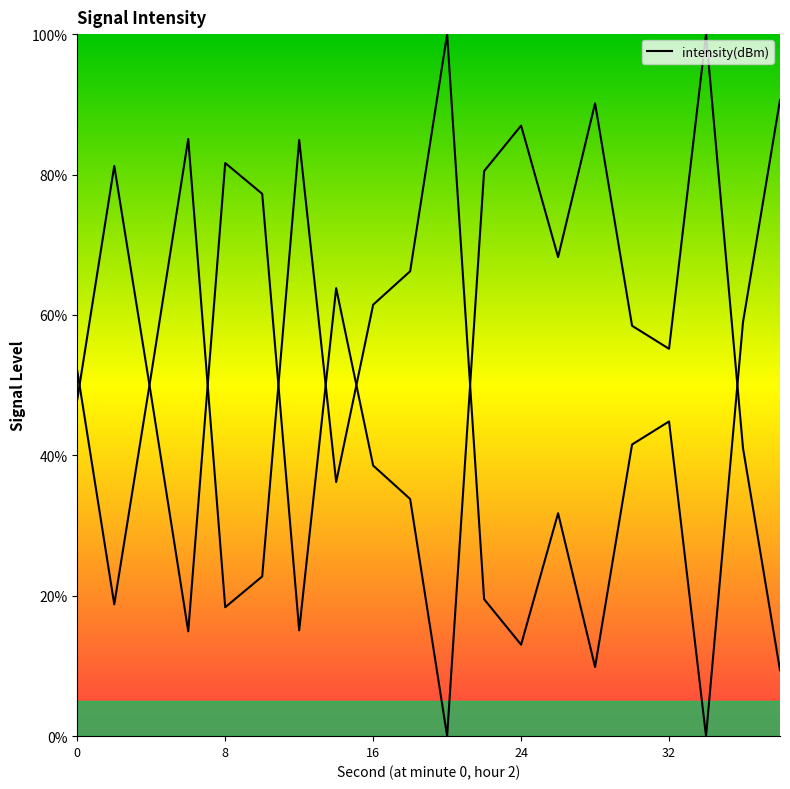

Reading left to right, list all the values displayed in this chart.

0=48.0	2=81.2	4=48.4	6=14.9	8=81.6	10=77.3	12=15.1	14=63.8	16=38.5	18=33.8	20=0.0	22=80.5	24=87.0	26=68.2	28=90.1	30=58.5	32=55.2	34=100.0	36=41.0	38=9.4